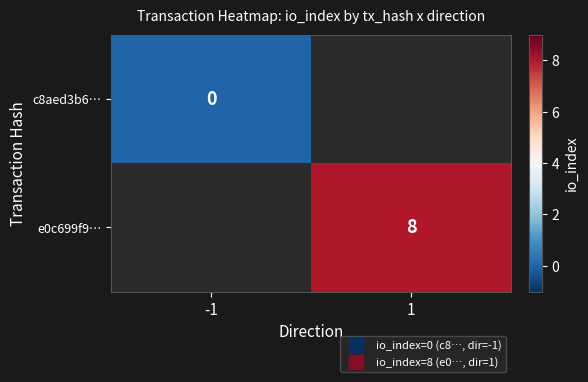

Is the value of c8aed3b6… at -1 greater than the value of e0c699f9… at 1?

No